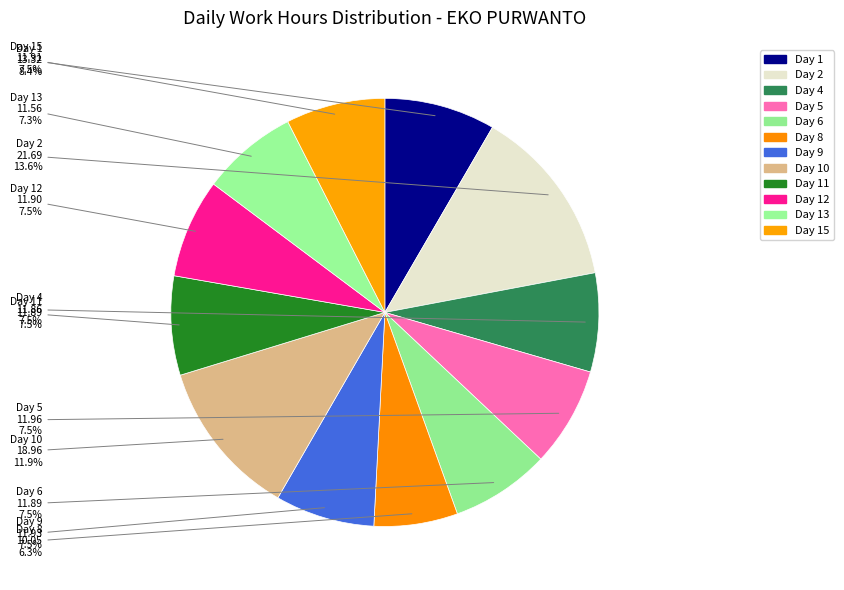

Count the number of slices in the pie.

12